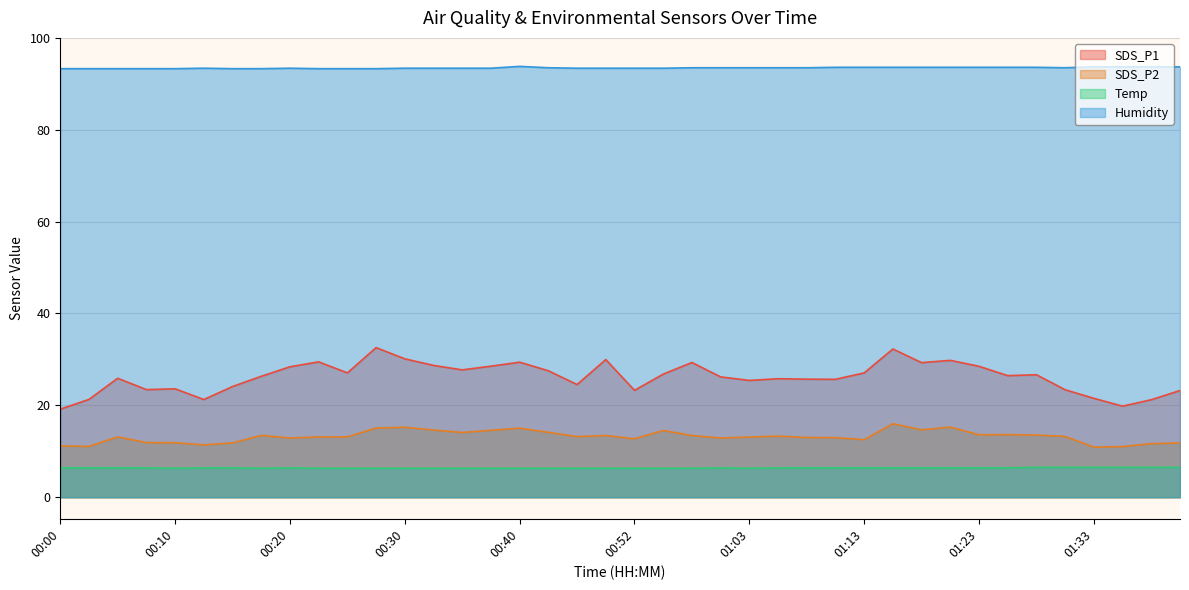

What is the label of the 3rd point from the left?

00:05